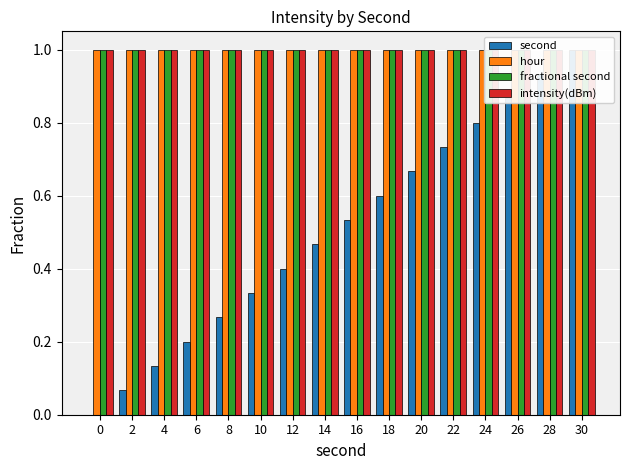

What is the total value across all series at 8?

3.3